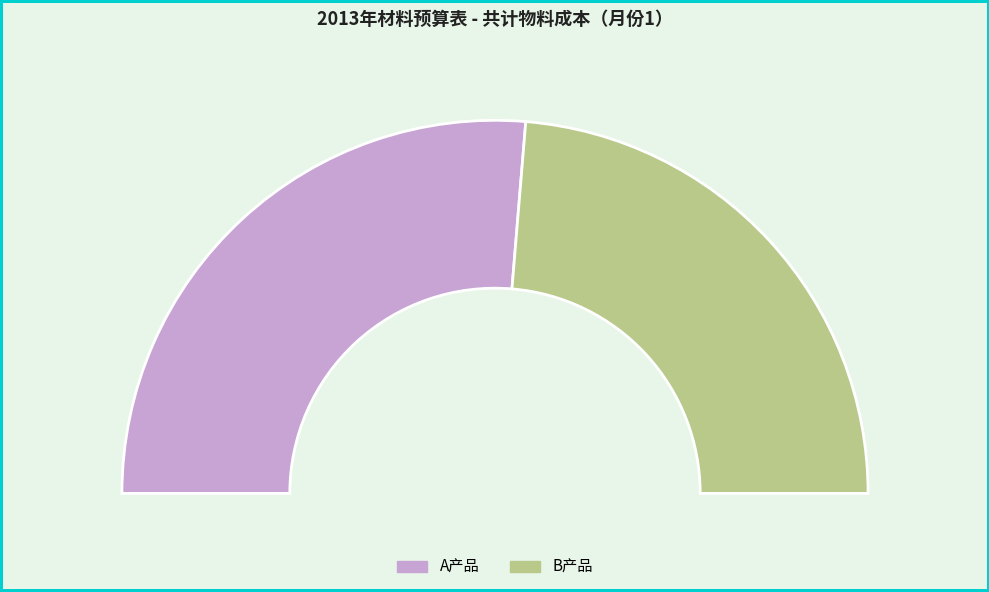

Which slice represents more than half of the pie?

A产品